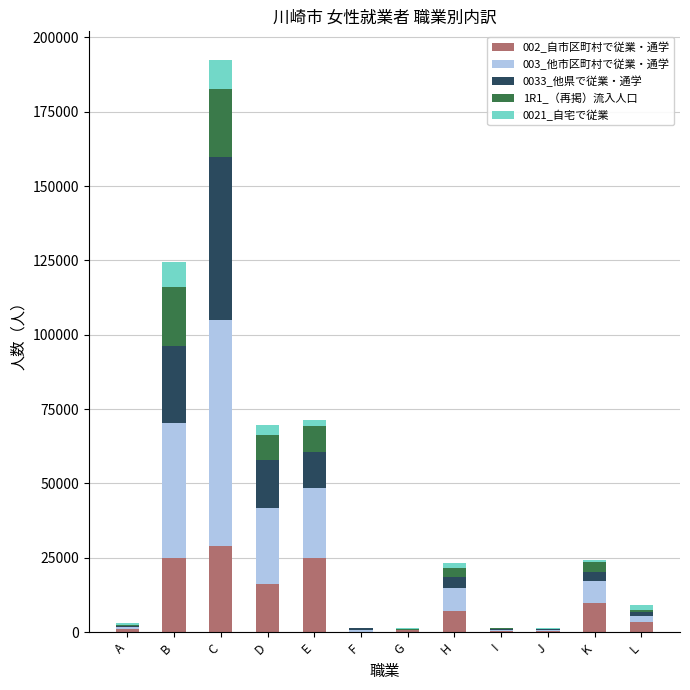

At which category is the sum across all series the highest?

C